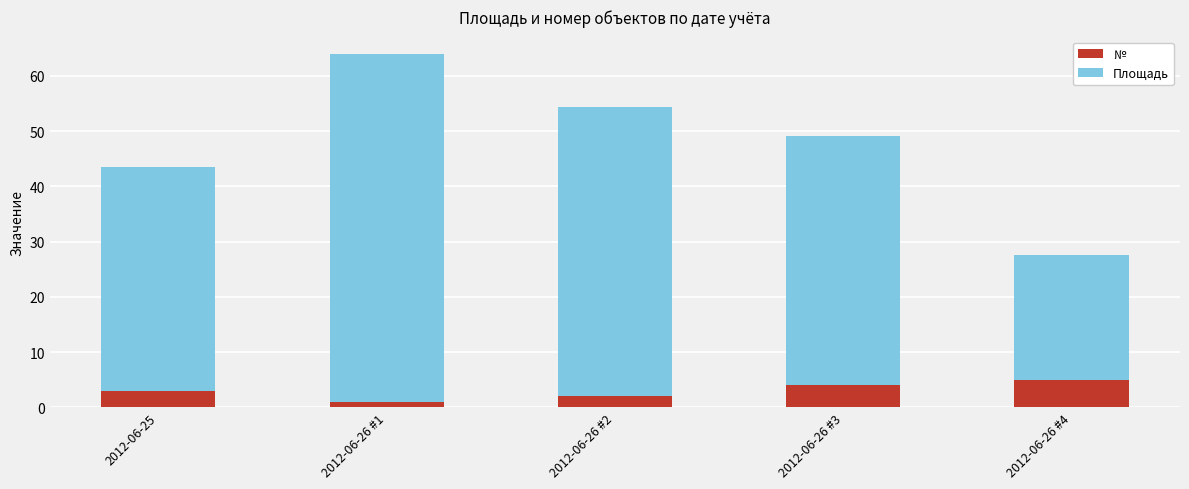

The № series shows 4.0 at 2012-06-26 #3. True or false?

True